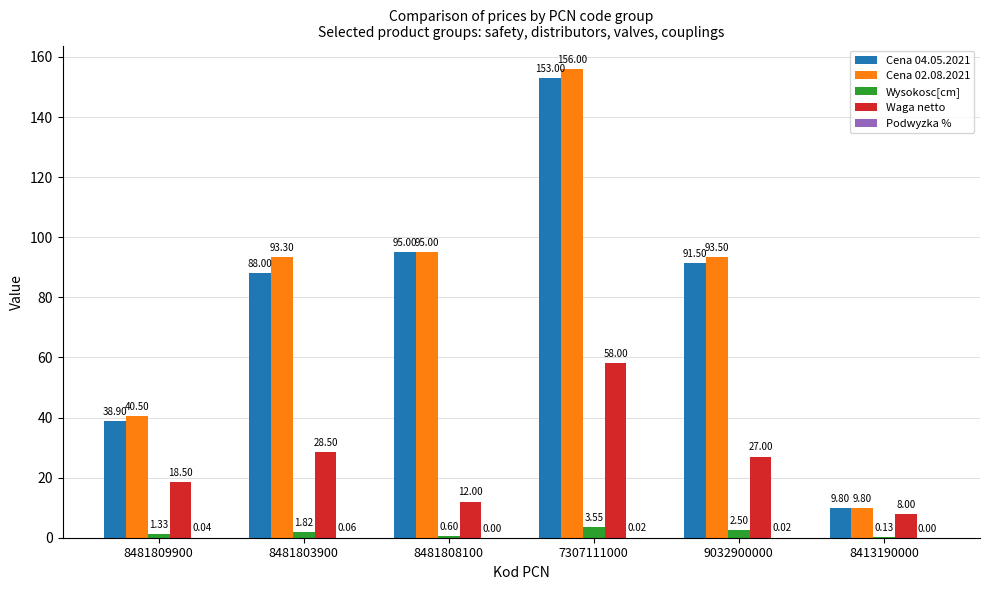

Which series changed the most between 7307111000 and 9032900000?

Cena 02.08.2021